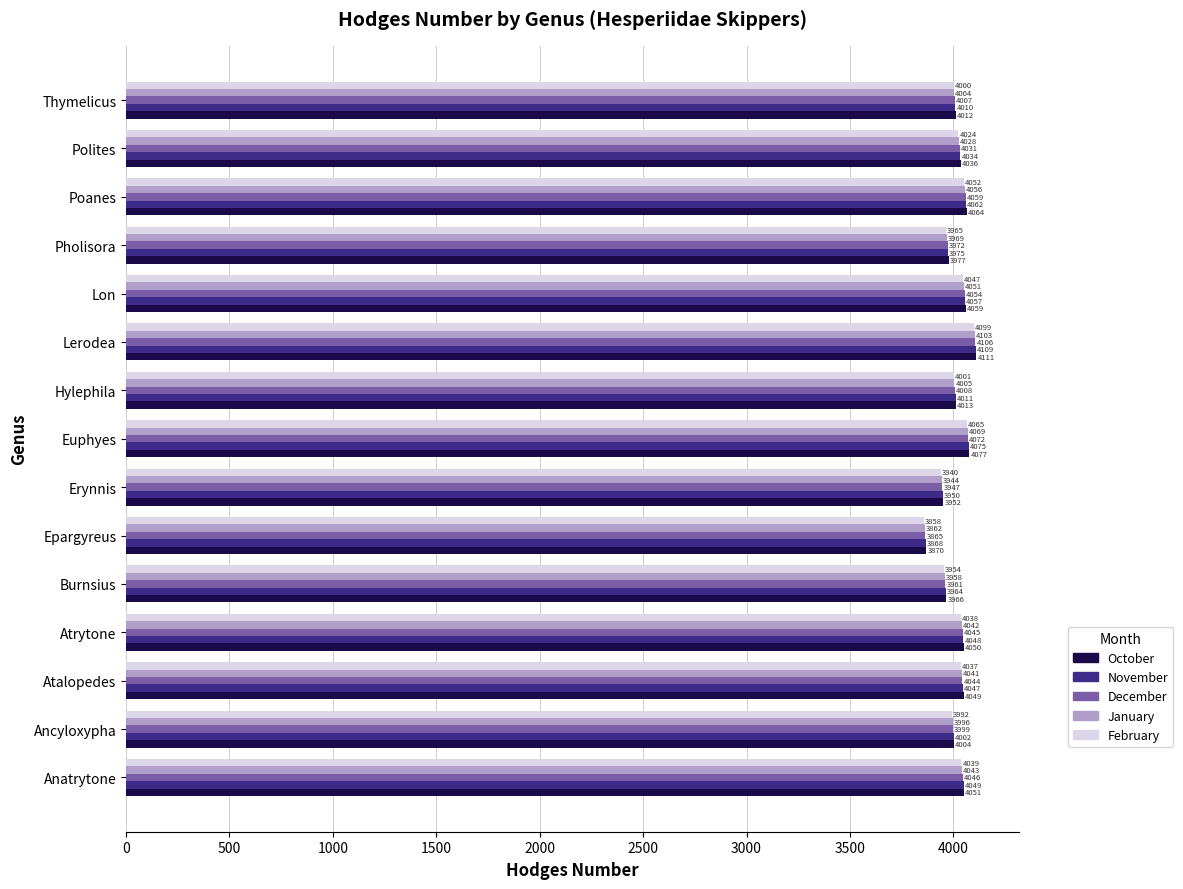

At which label is February closest to 3978?

Pholisora